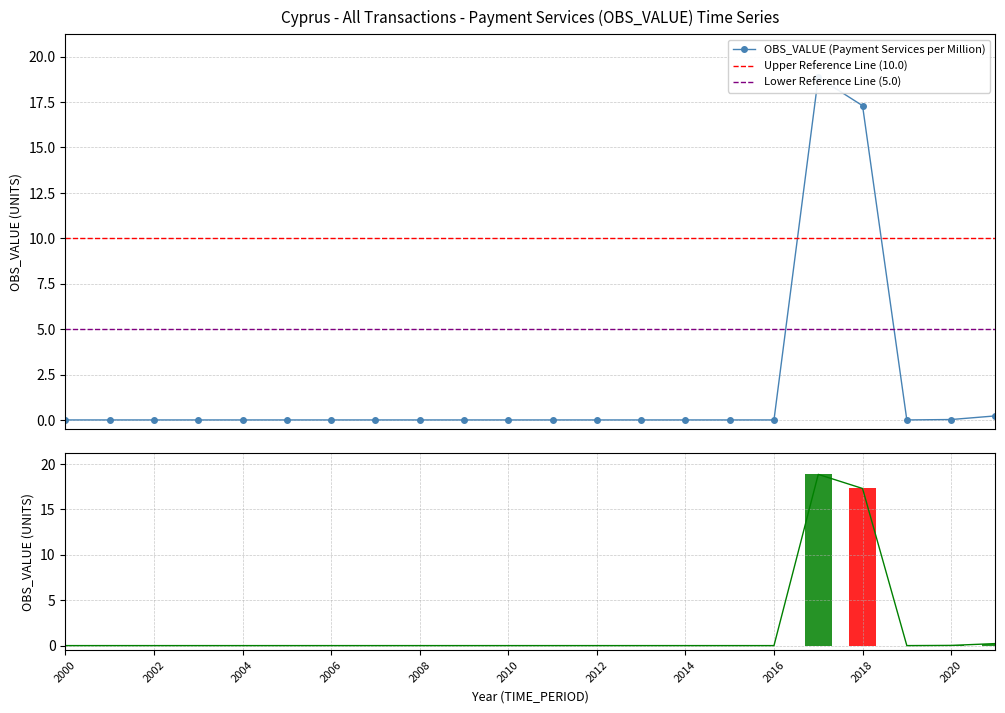

Which category has the lowest value across all series?

2000